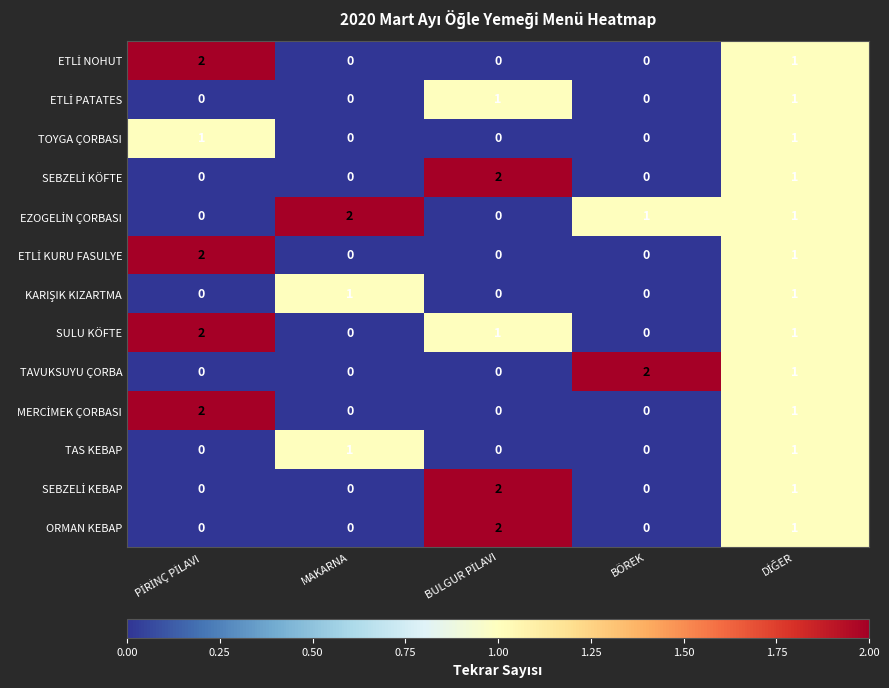

What is the sum of all TAVUKSUYU ÇORBA values?

3